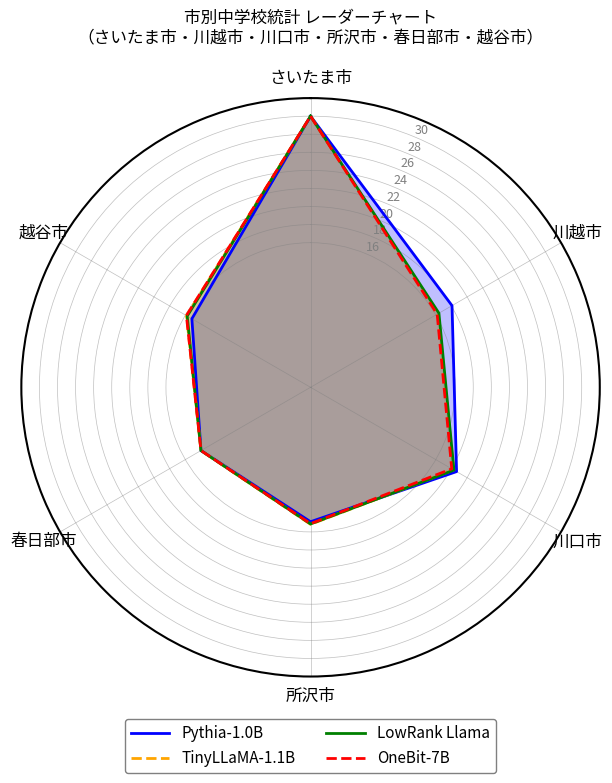

Which category has the lowest value in the LowRank Llama series?

春日部市